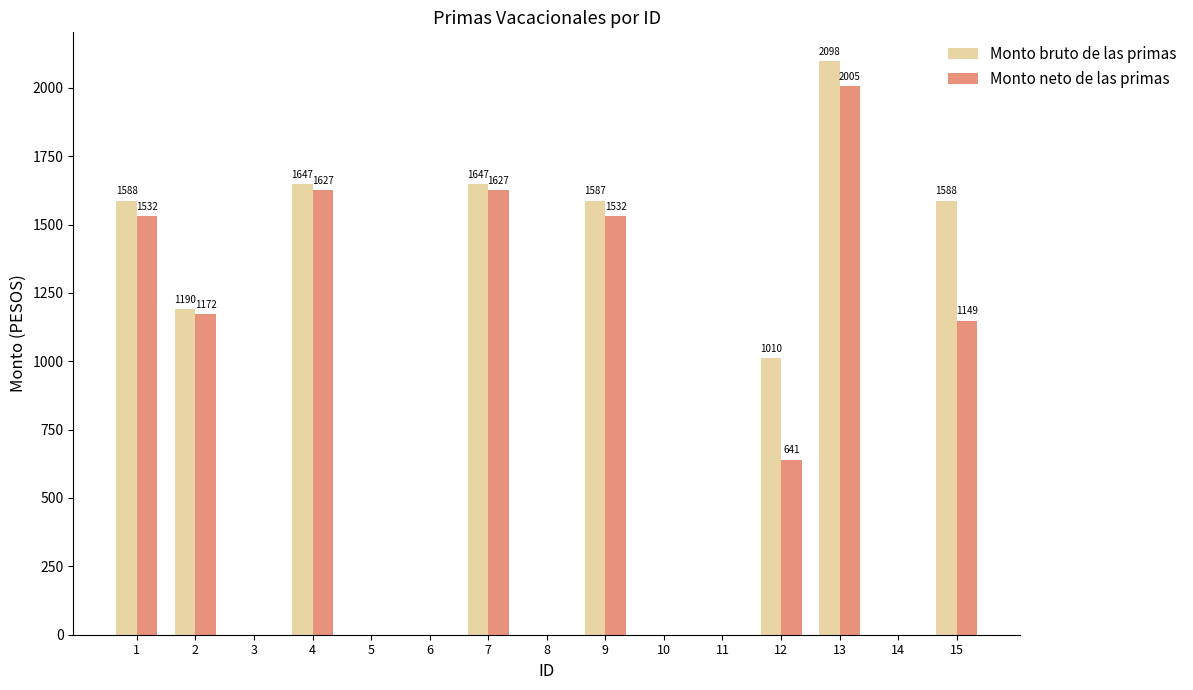

What is the maximum value for Monto bruto de las primas?

2097.8